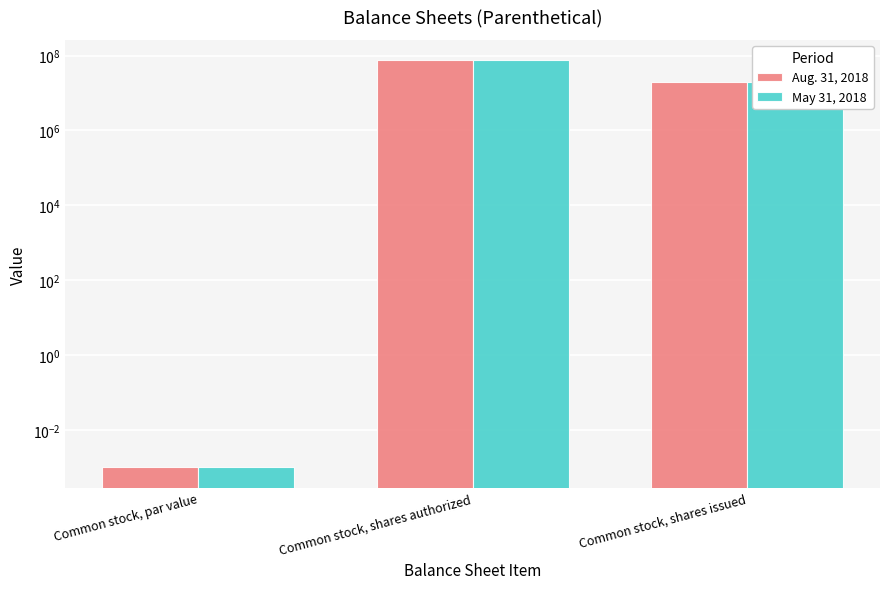

Reading left to right, extract all data points from this chart.

Aug. 31, 2018: Common stock, par value=0.0	Common stock, shares authorized=75000000.0	Common stock, shares issued=19667698.0
May 31, 2018: Common stock, par value=0.0	Common stock, shares authorized=75000000.0	Common stock, shares issued=19667698.0